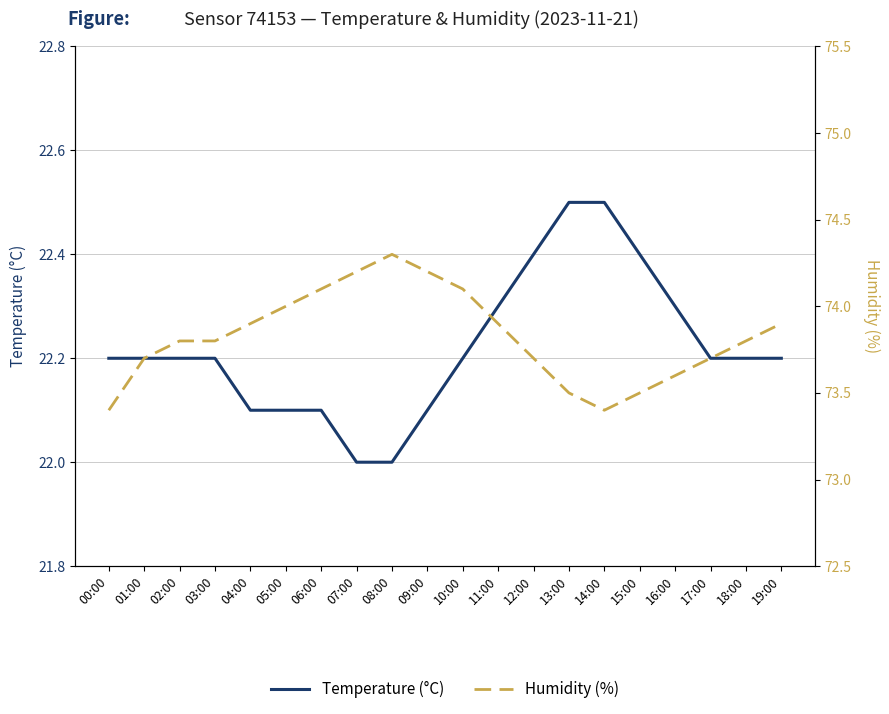

What is the label of the 7th point from the left?

06:00